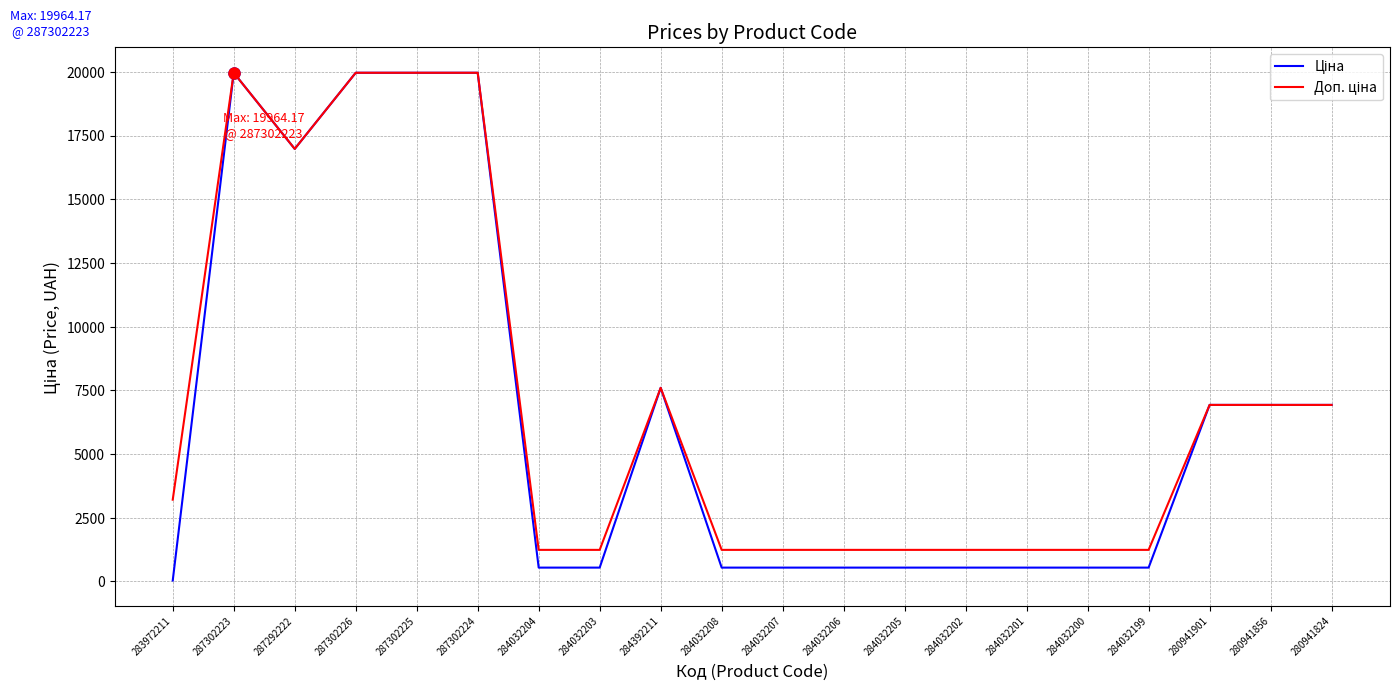

Which label corresponds to the smallest value in the chart?

283972211